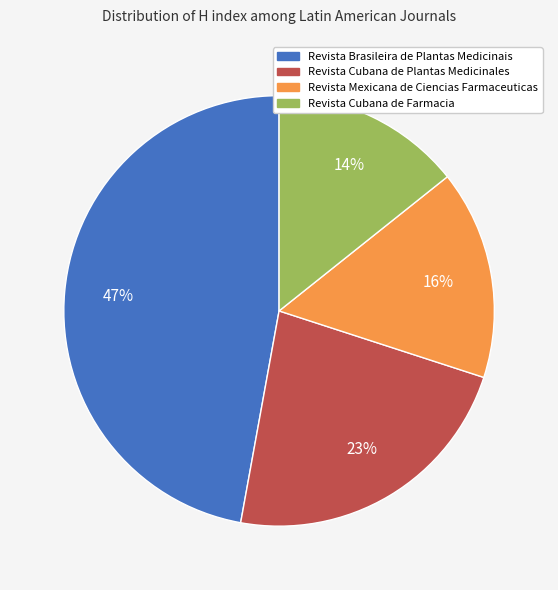

What is the smallest slice in the pie chart?

Revista Cubana de Farmacia